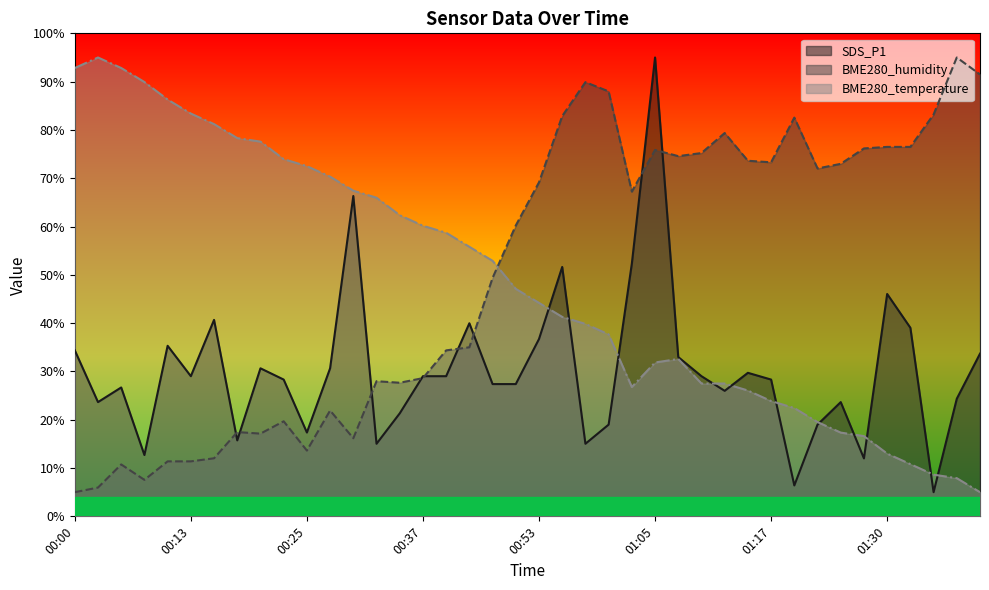

Does the chart have visible grid lines?

No